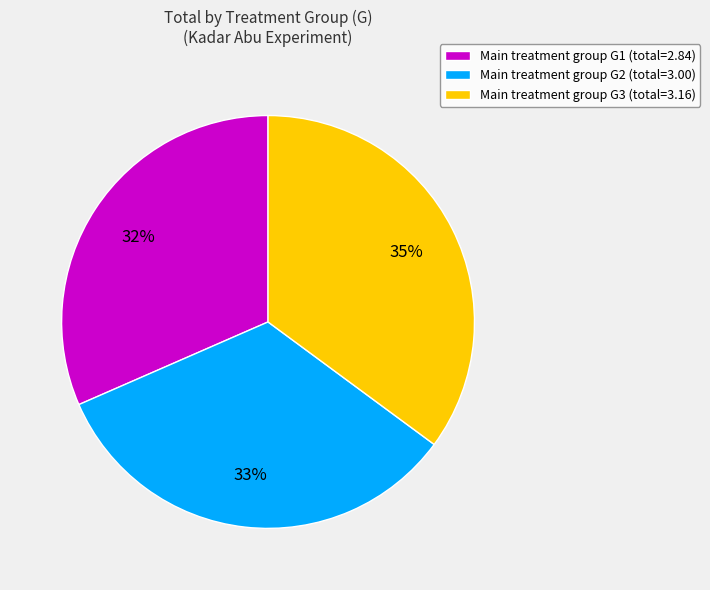

What is the smallest slice in the pie chart?

Main treatment group G1 (total=2.84)